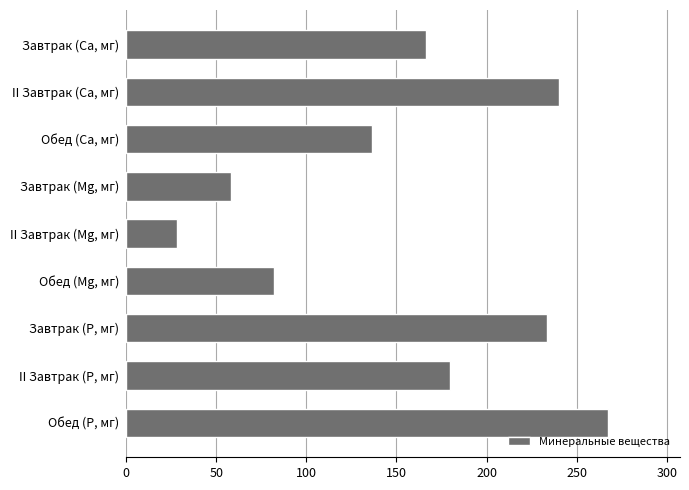

List the labels in order of value, smallest first.

II Завтрак (Mg, мг), Завтрак (Mg, мг), Обед (Mg, мг), Обед (Са, мг), Завтрак (Са, мг), II Завтрак (Р, мг), Завтрак (Р, мг), II Завтрак (Са, мг), Обед (Р, мг)